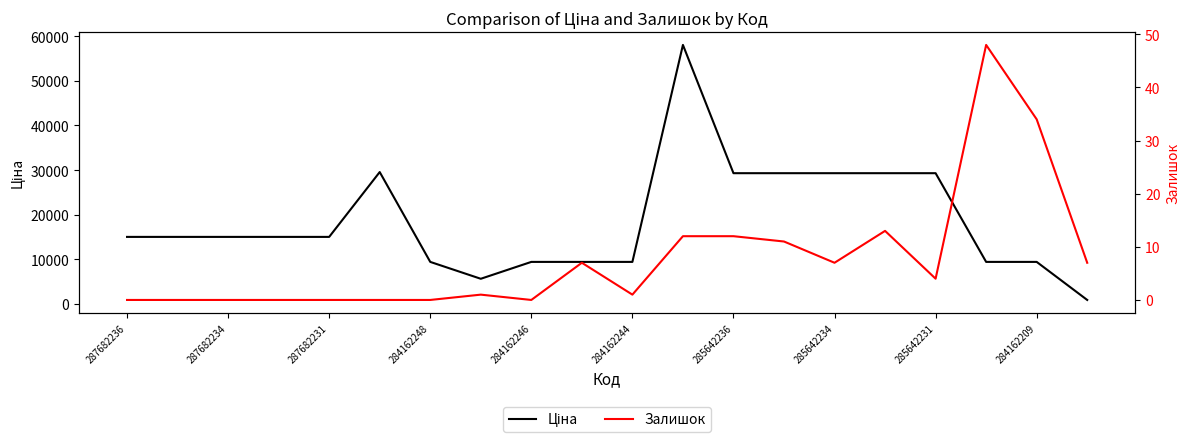

What is the difference between the Ціна values at 285642231 and 284162244?

20132.1